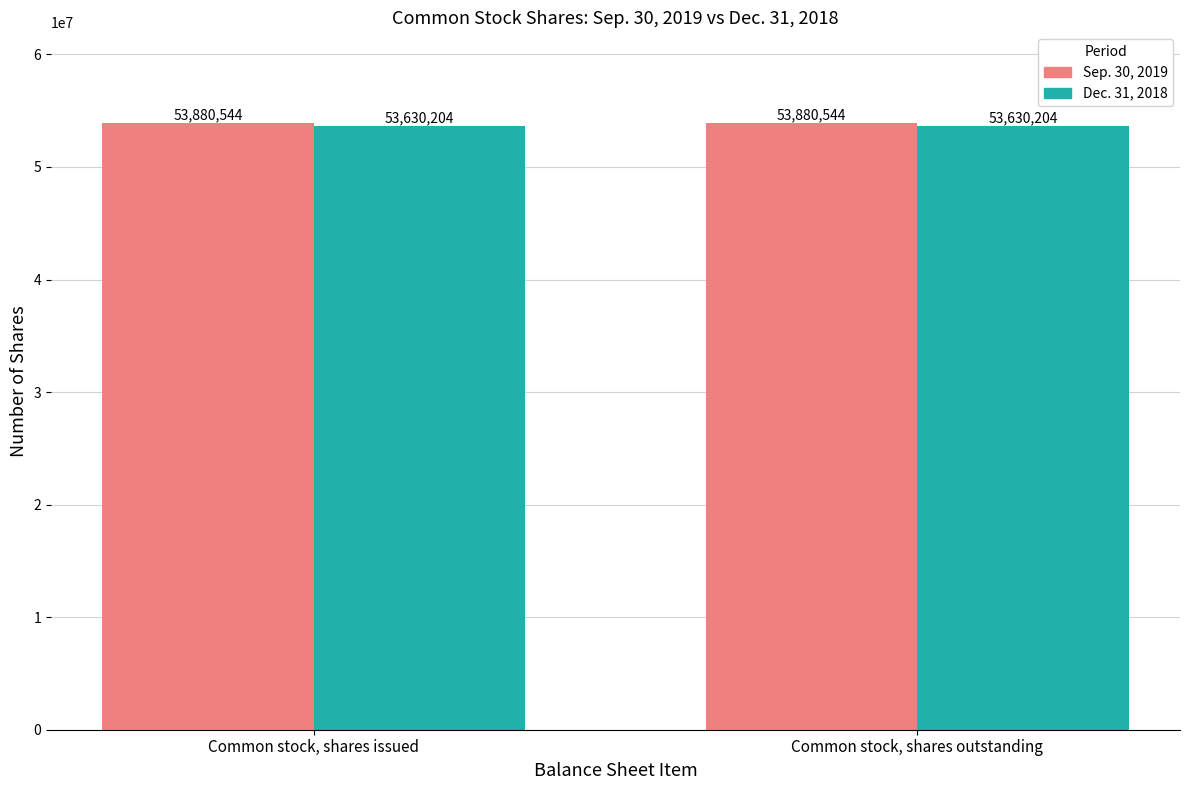

Reading left to right, list all the values displayed in this chart.

Sep. 30, 2019: 53880544	53880544
Dec. 31, 2018: 53630204	53630204